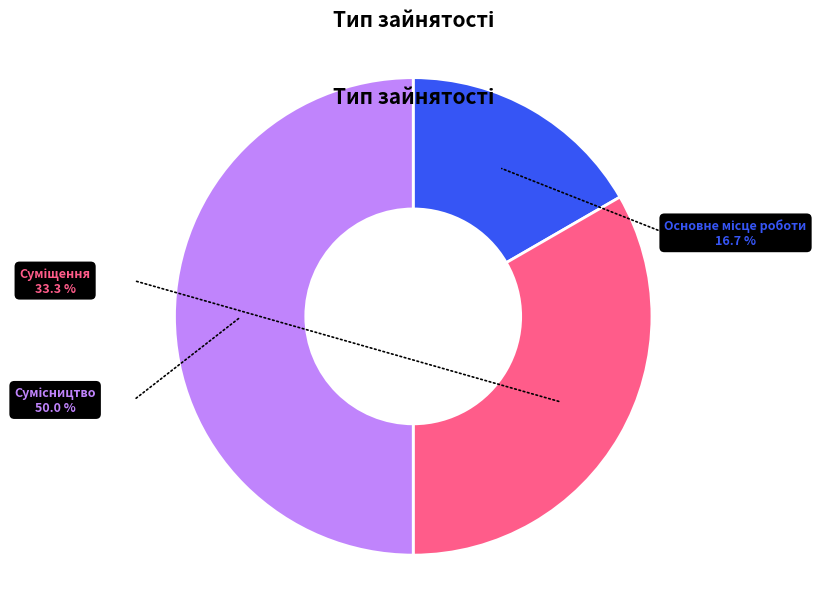

Is there a majority slice in this chart?

No